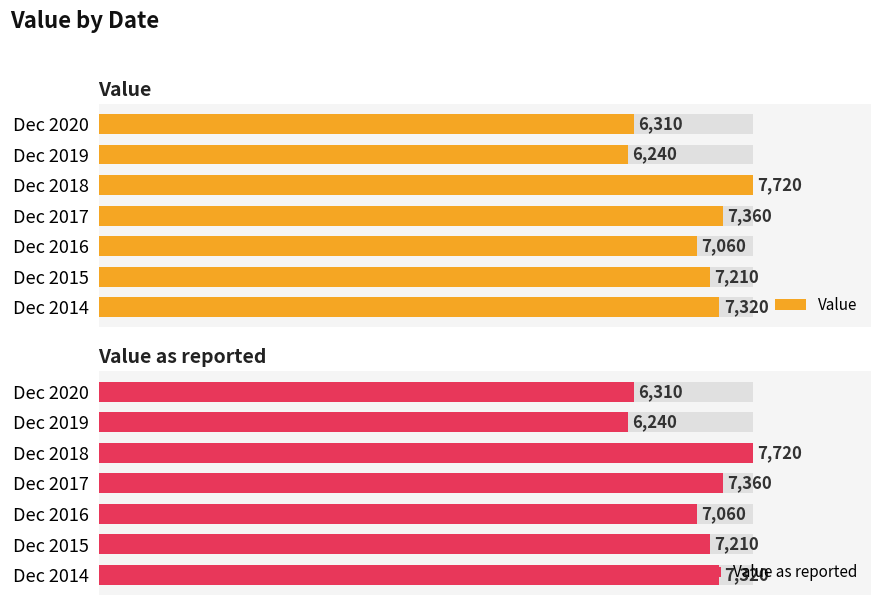

List the labels in order of Value as reported value, smallest first.

Dec 2019, Dec 2020, Dec 2016, Dec 2015, Dec 2014, Dec 2017, Dec 2018